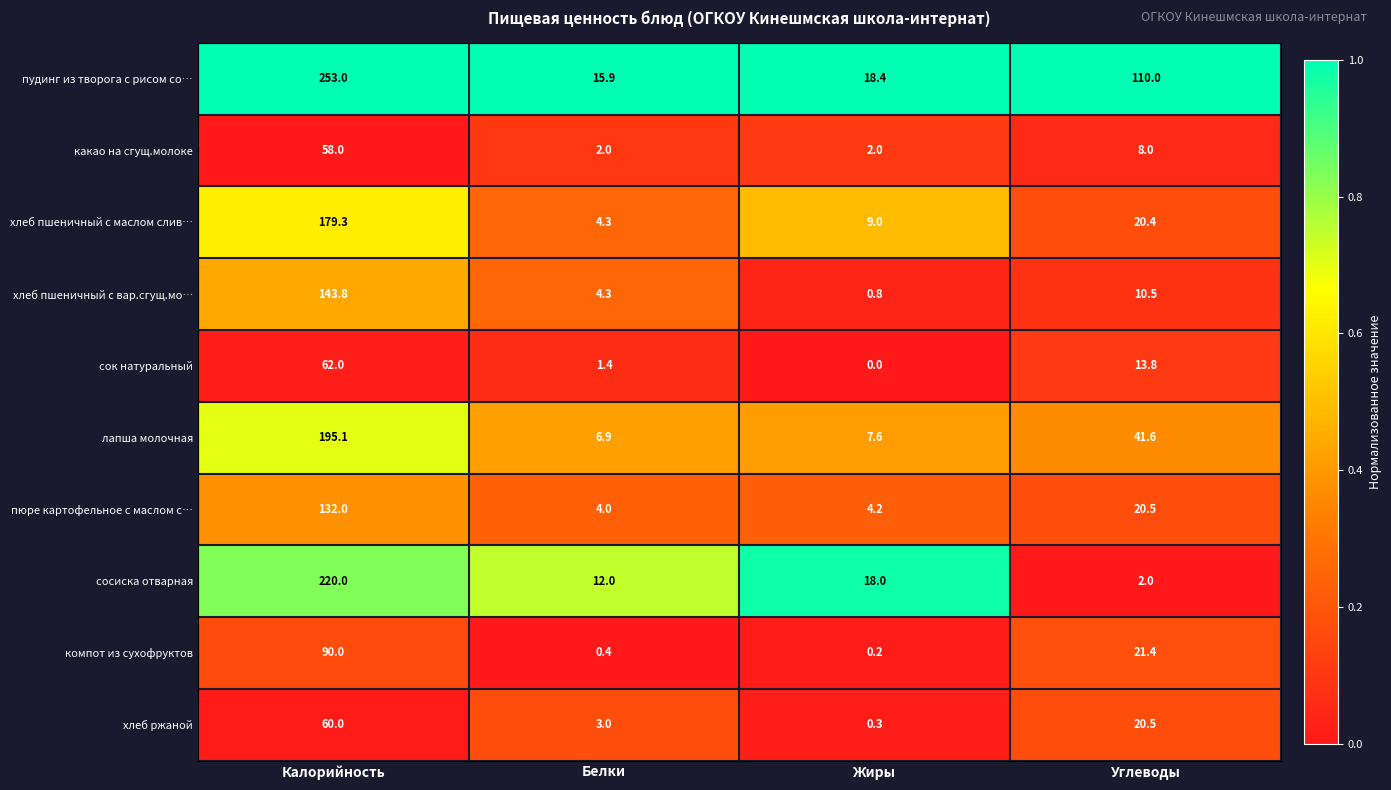

What is the difference between the maximum and second lowest values in the лапша молочная series?

187.5